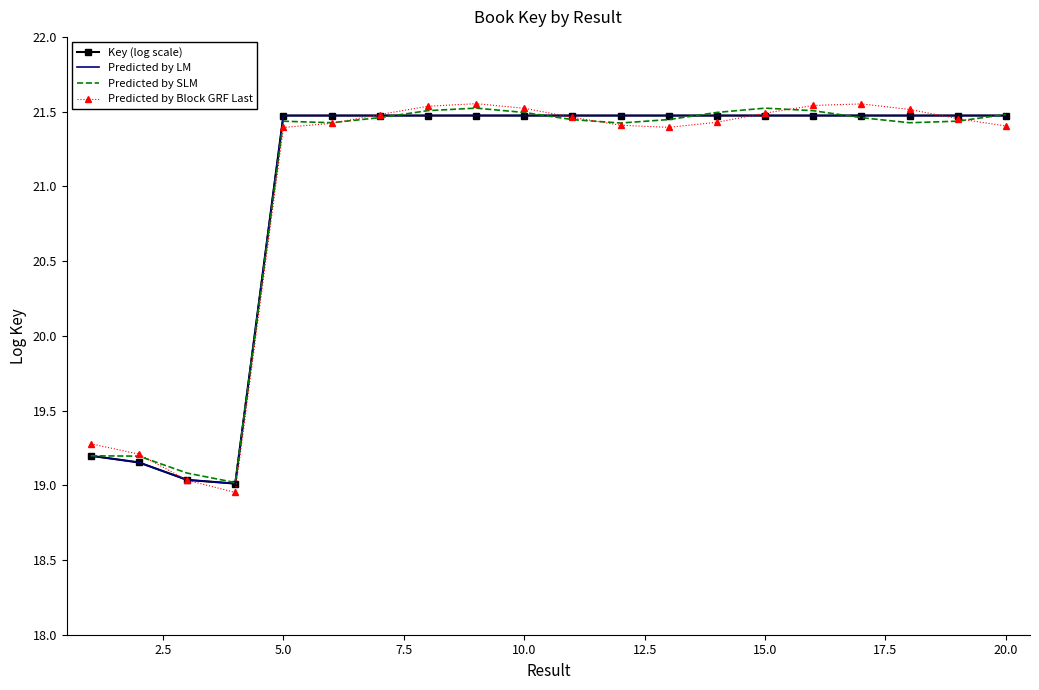

How many categories are shown in the chart?

20